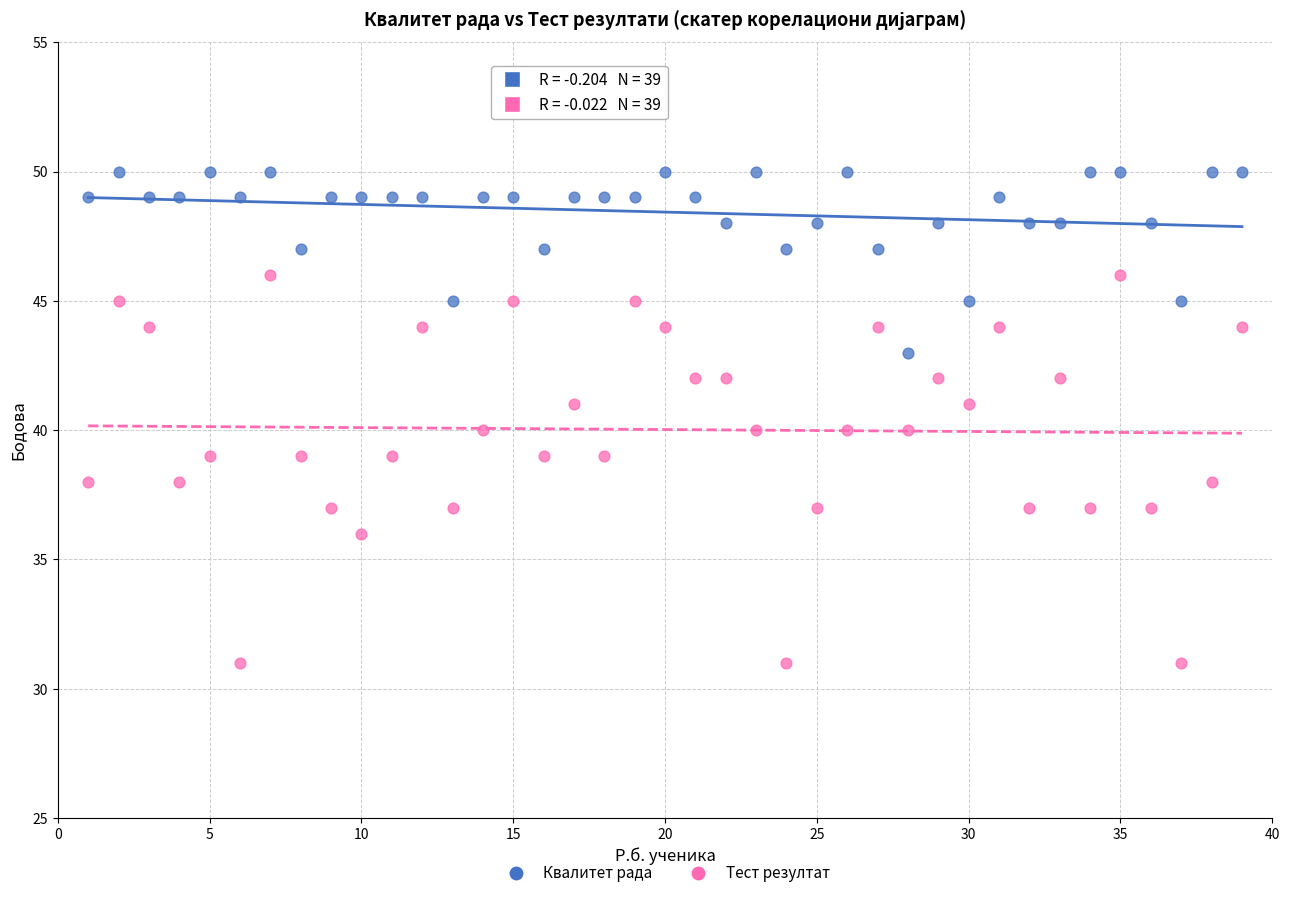

Count the number of points in this scatter plot.

78